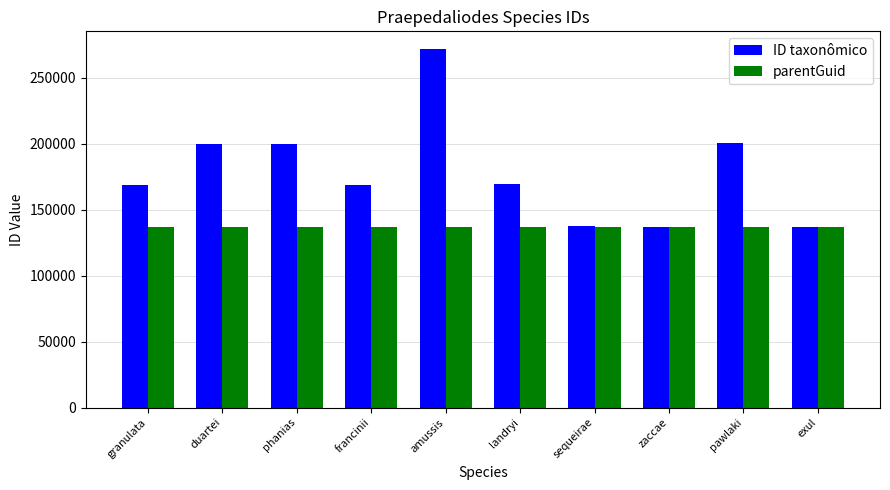

How many data points does each series have?

10